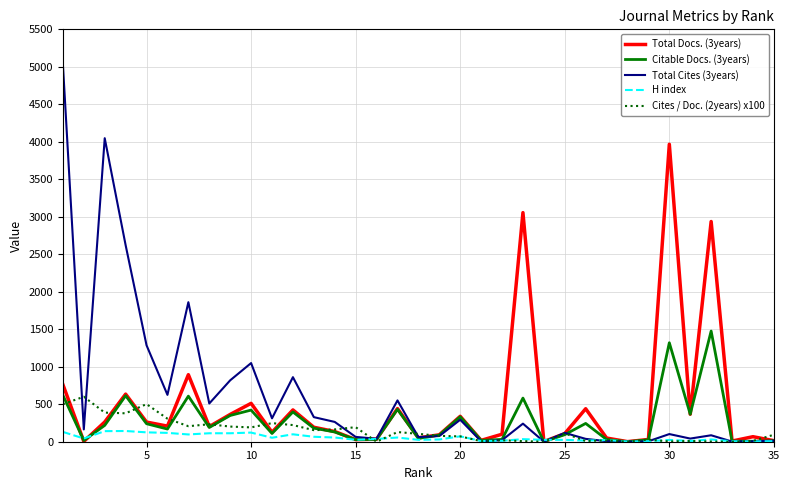

Which series has the widest spread of values?

Total Cites (3years)